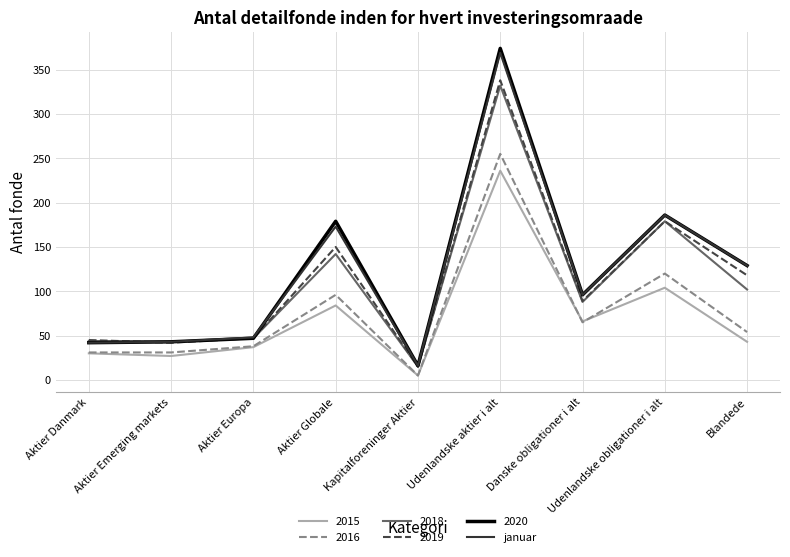

Does the chart have visible grid lines?

Yes